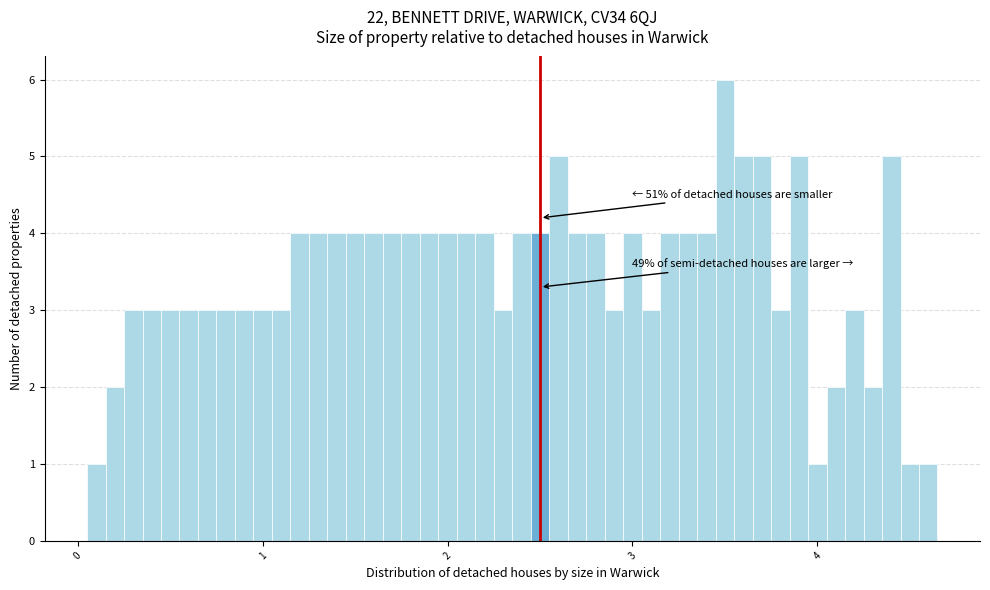

Around what value on the x-axis is the tallest bar? Give the approximate position of its centre, as read against the axis.

3.5